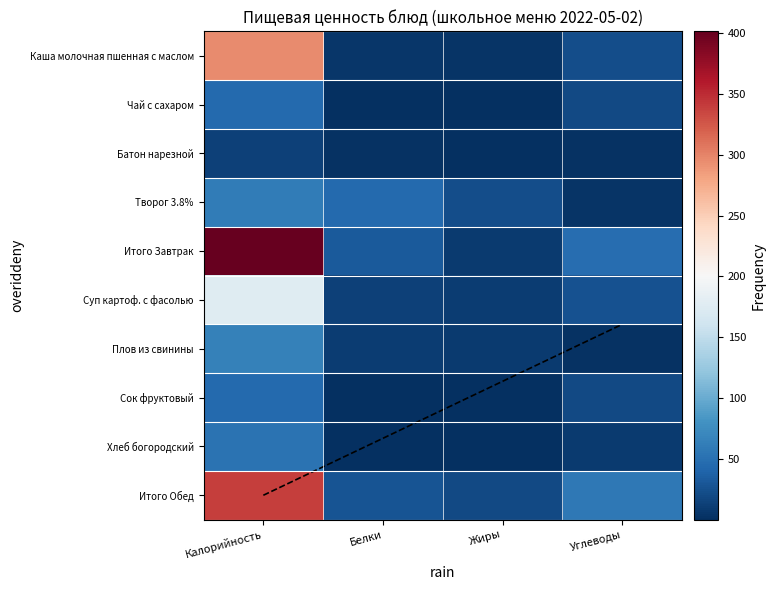

Count the number of categories in the chart.

4